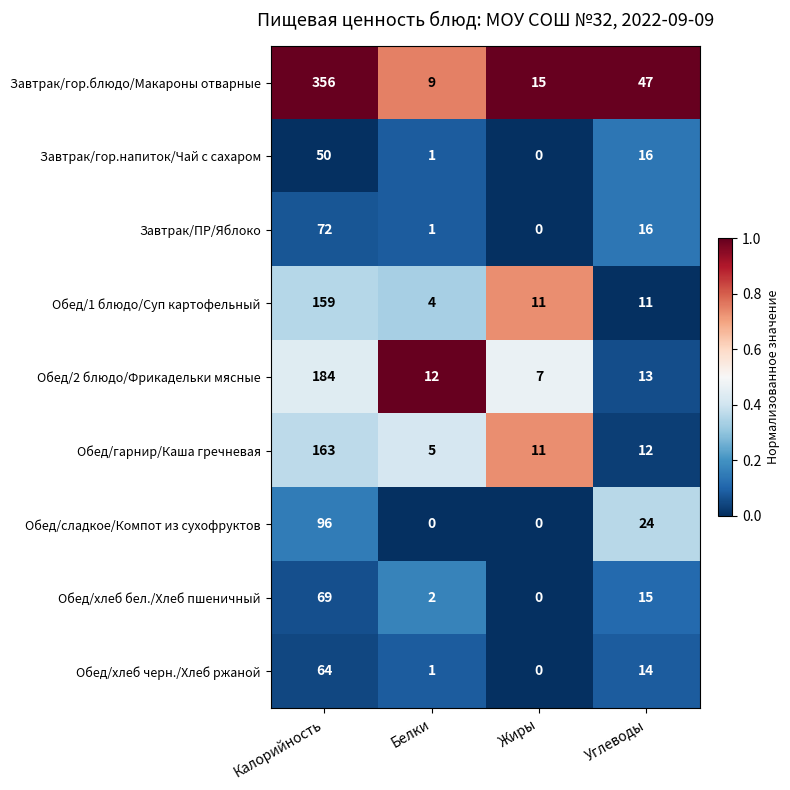

What is the sum of all Обед/хлеб черн./Хлеб ржаной values?

79